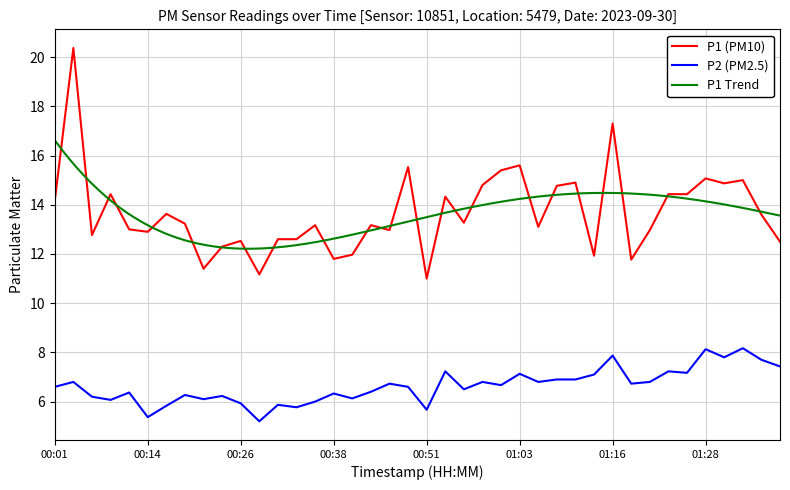

Which series changed the most between 00:33 and 01:18?

P2